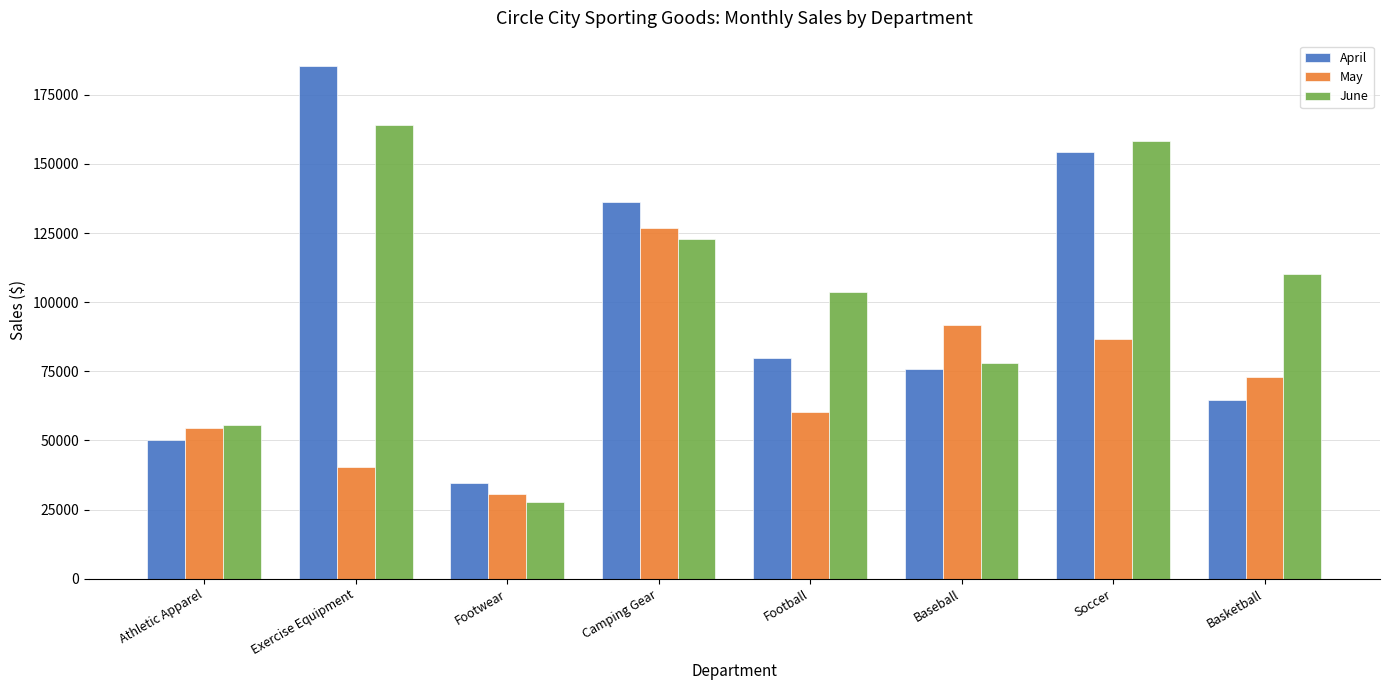

Which series changed the most between Exercise Equipment and Baseball?

April